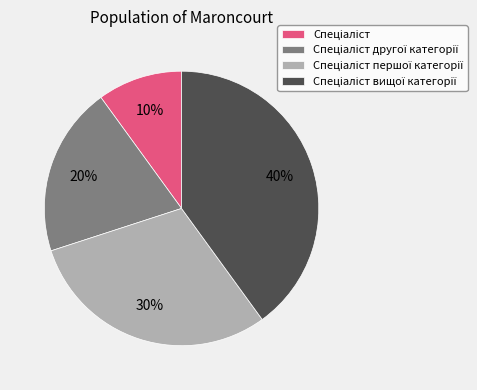

Is there any slice that represents more than half of the pie?

No